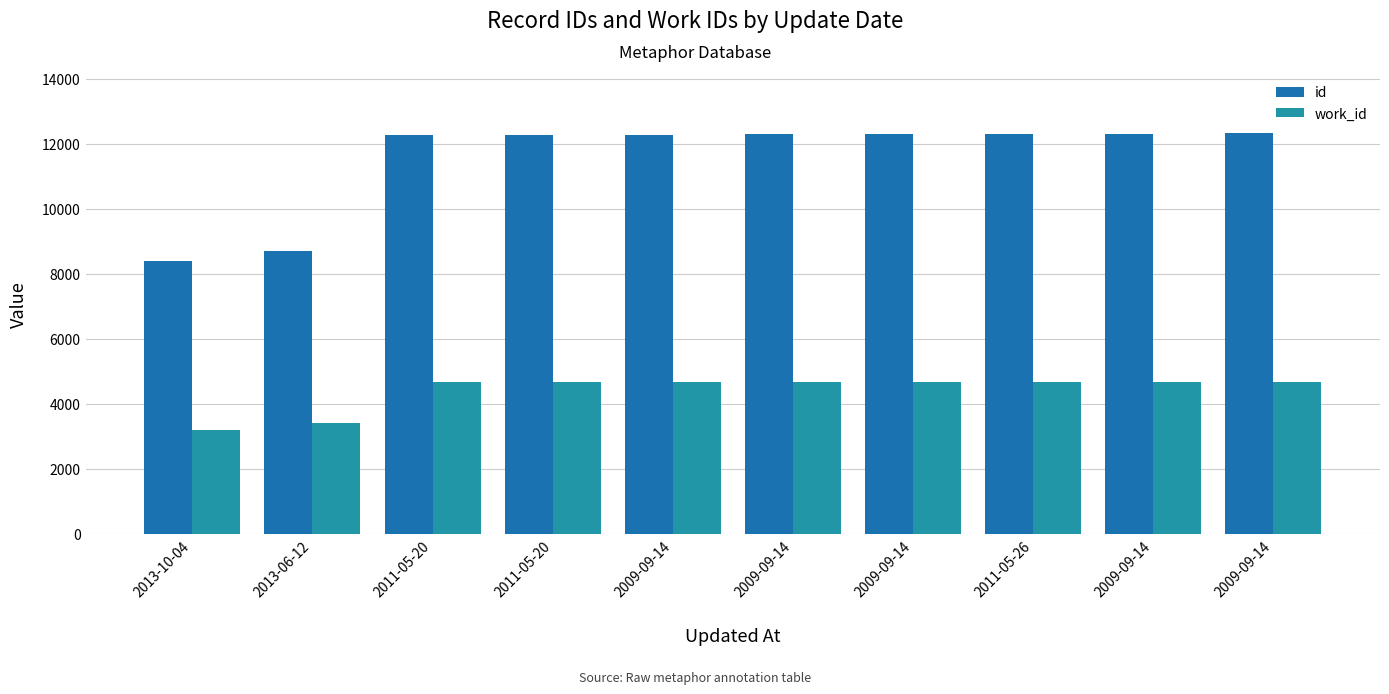

Does the chart contain any negative values?

No